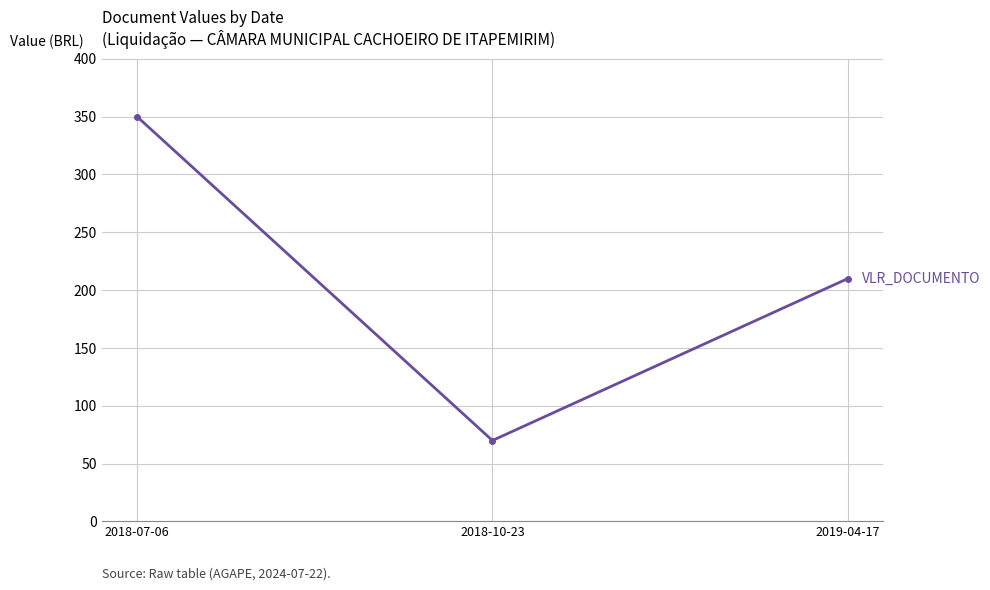

Rank the categories by value from highest to lowest.

2018-07-06, 2019-04-17, 2018-10-23